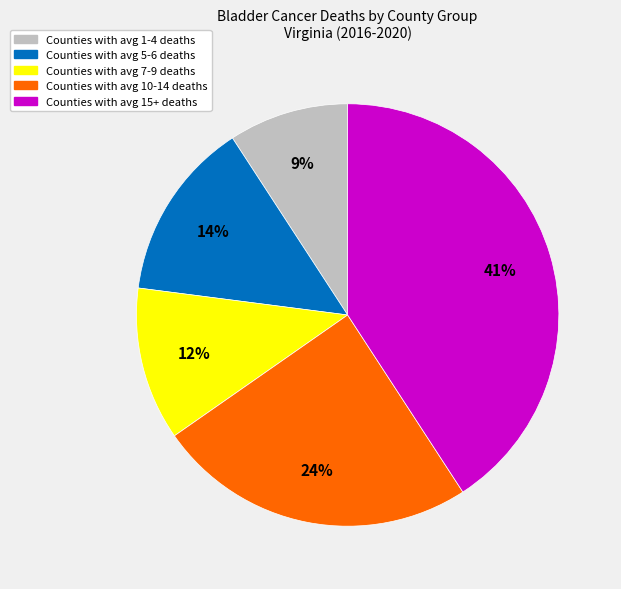

To the nearest percent, what is the average slice percentage?

20%